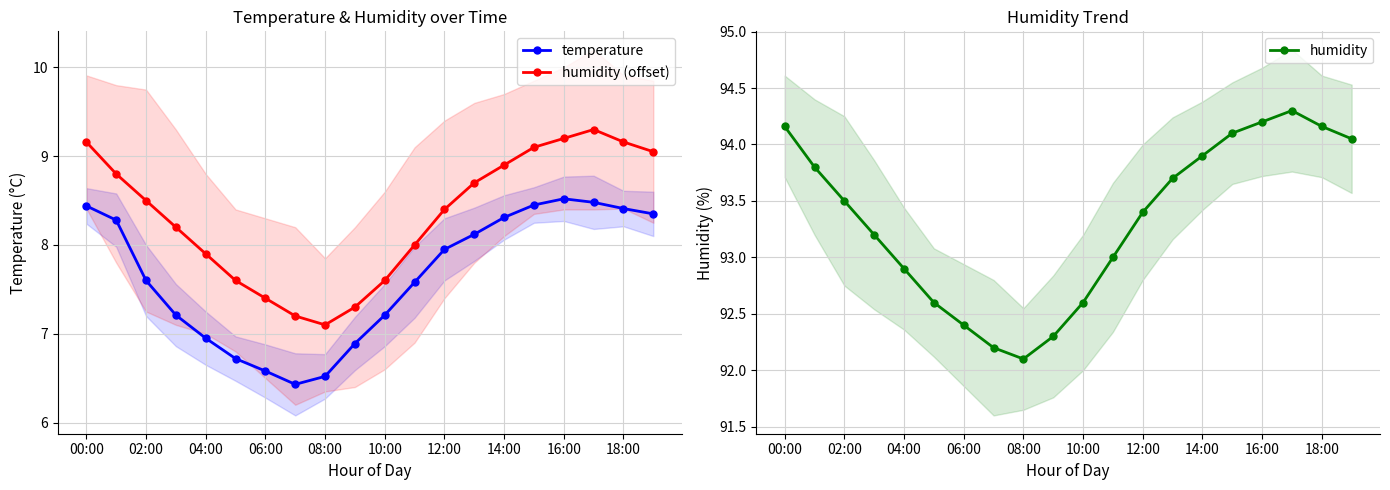

Read the humidity value at 10:00.

92.6